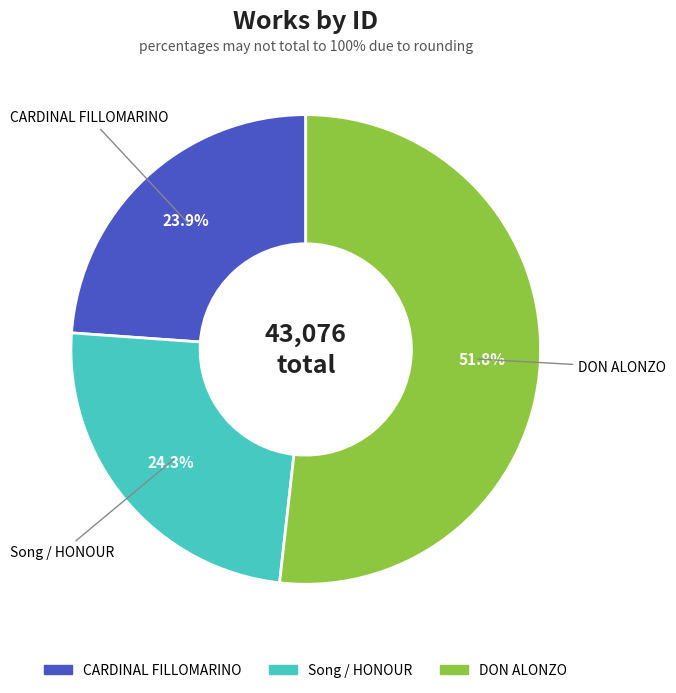

What is the total percentage of Song / HONOUR and CARDINAL FILLOMARINO?

48.2%